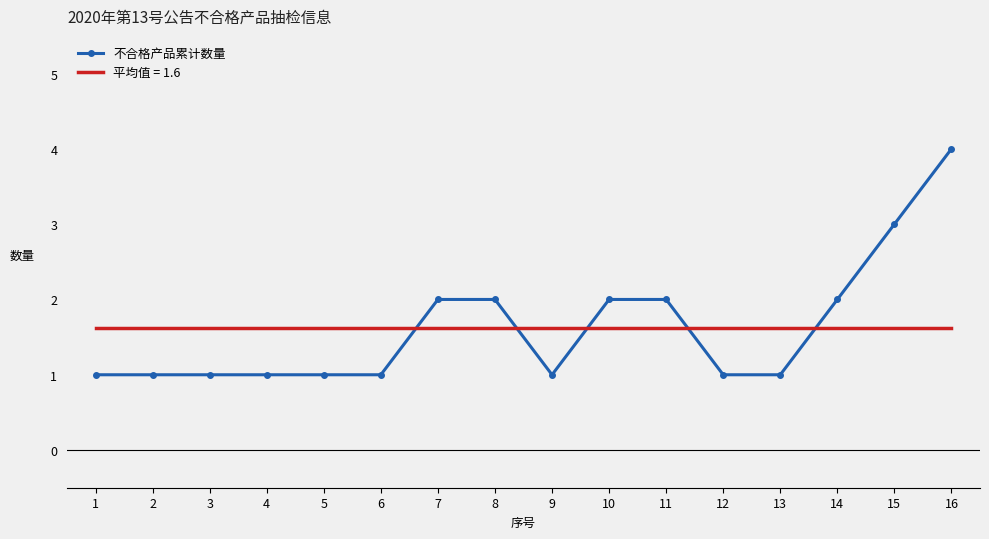

Which series has the widest spread of values?

不合格产品累计数量